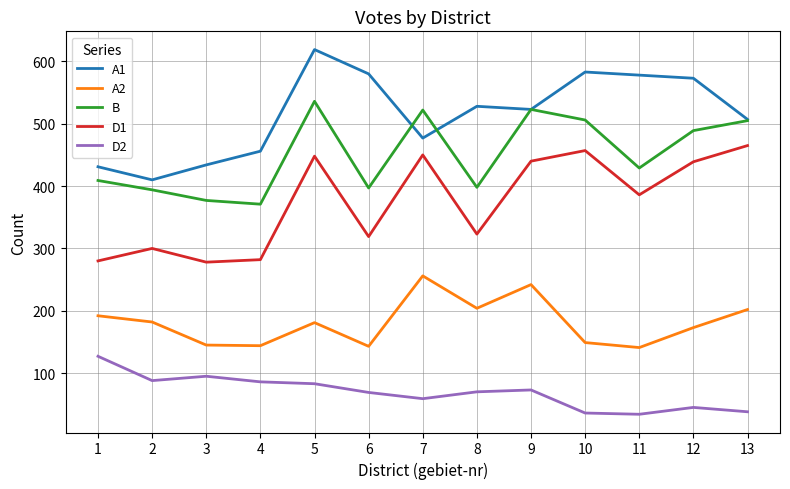

Is it true that A1 equals 523 at 9?

True